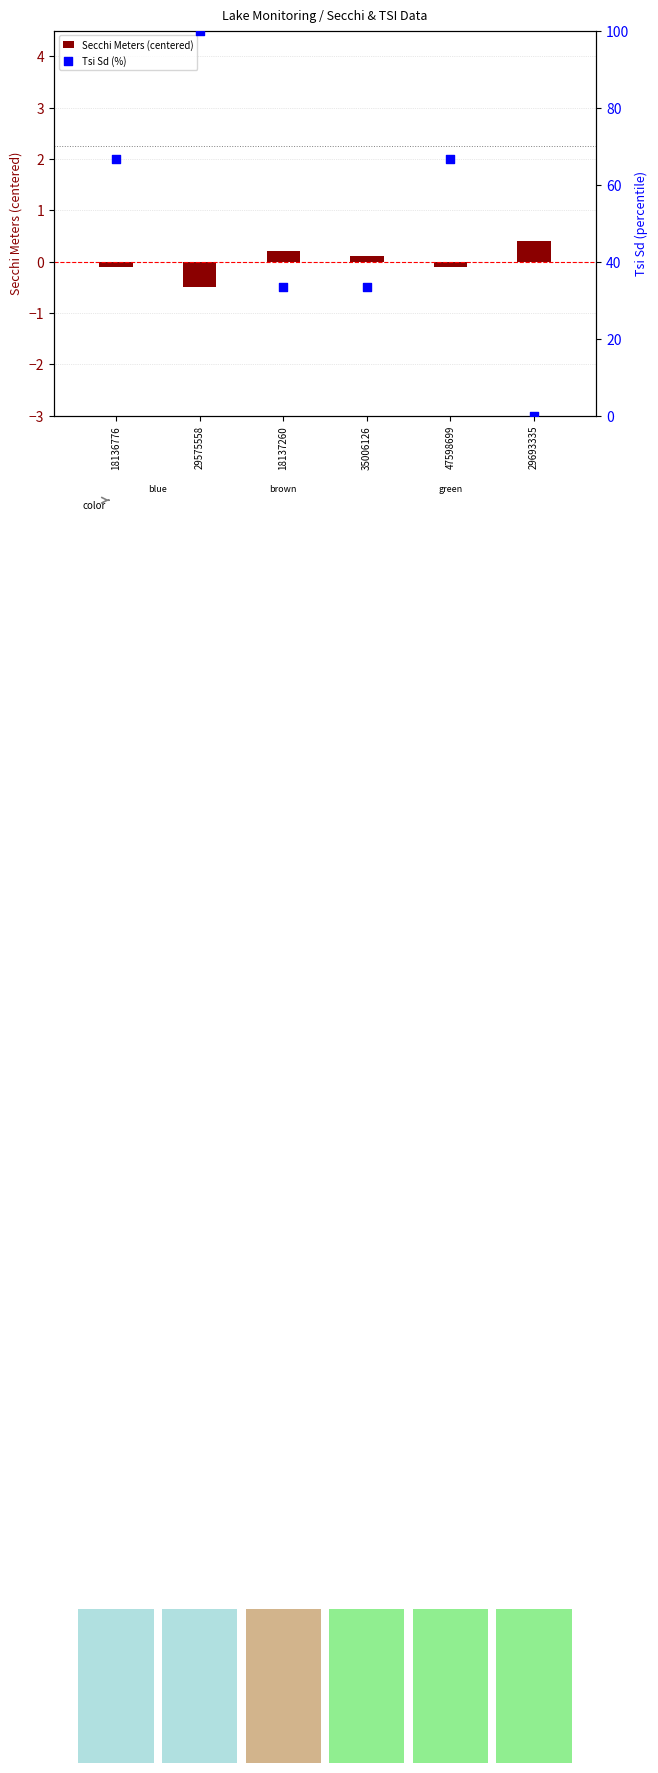

At how many categories does at least one series exceed 81?

1